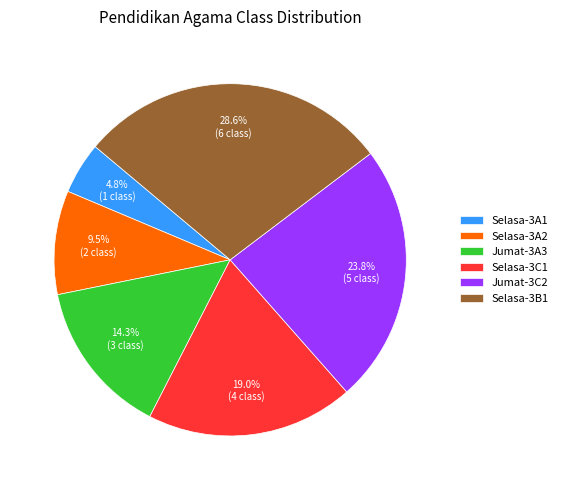

Approximately how many times larger is the value at Selasa-3B1 compared to Selasa-3C1?

1.5